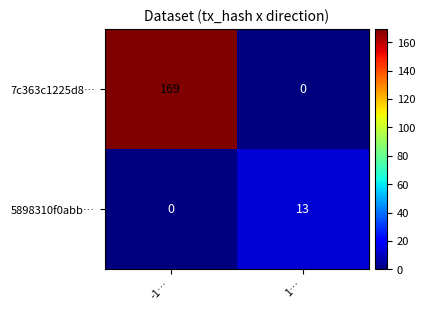

Reading left to right, list all the values displayed in this chart.

7c363c1225d8…: -1…=169	1…=0
5898310f0abb…: -1…=0	1…=13